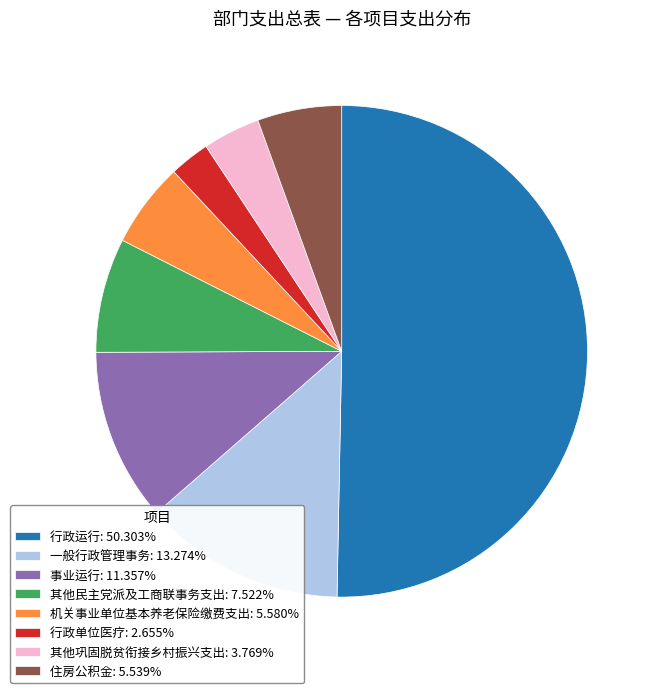

Combined, do 事业运行: 11.357% and 其他民主党派及工商联事务支出: 7.522% account for over 50%?

No